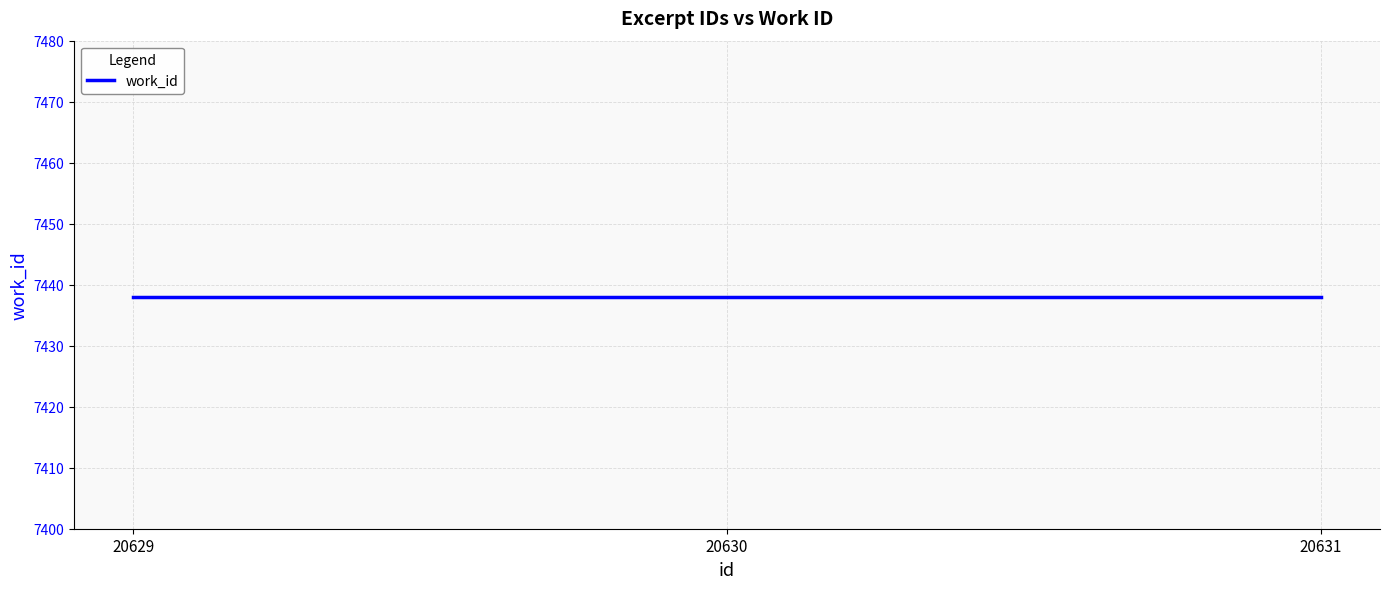

At which category is the sum across all series the highest?

20631